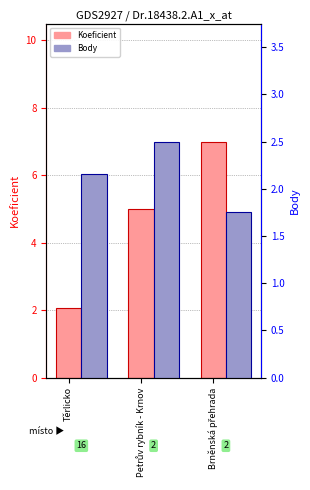

Is the value of Koeficient (mean) at Těrlicko greater than the value of Body (mean) at Brněnská přehrada?

Yes